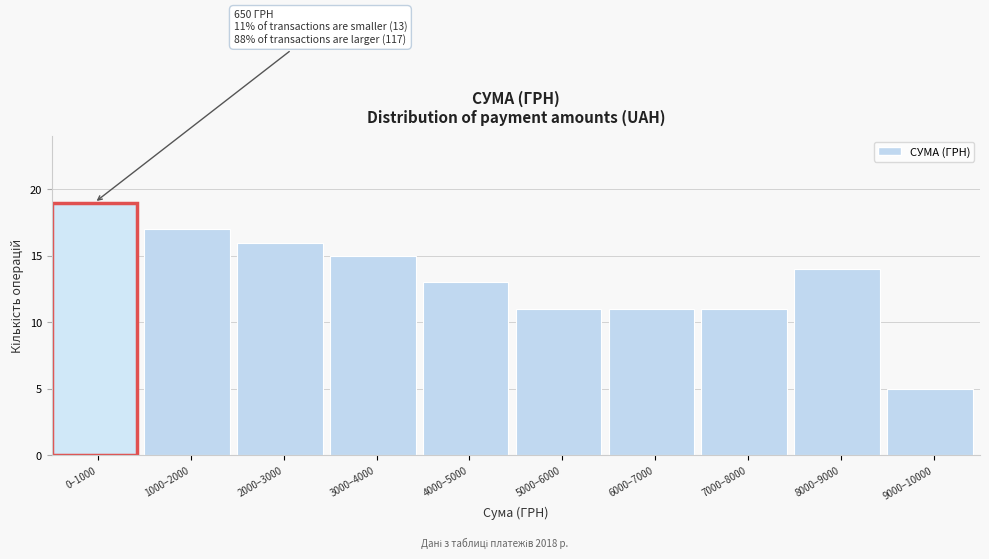

Reading left to right, extract all data points from this chart.

0–1000=19	1000–2000=17	2000–3000=16	3000–4000=15	4000–5000=13	5000–6000=11	6000–7000=11	7000–8000=11	8000–9000=14	9000–10000=5